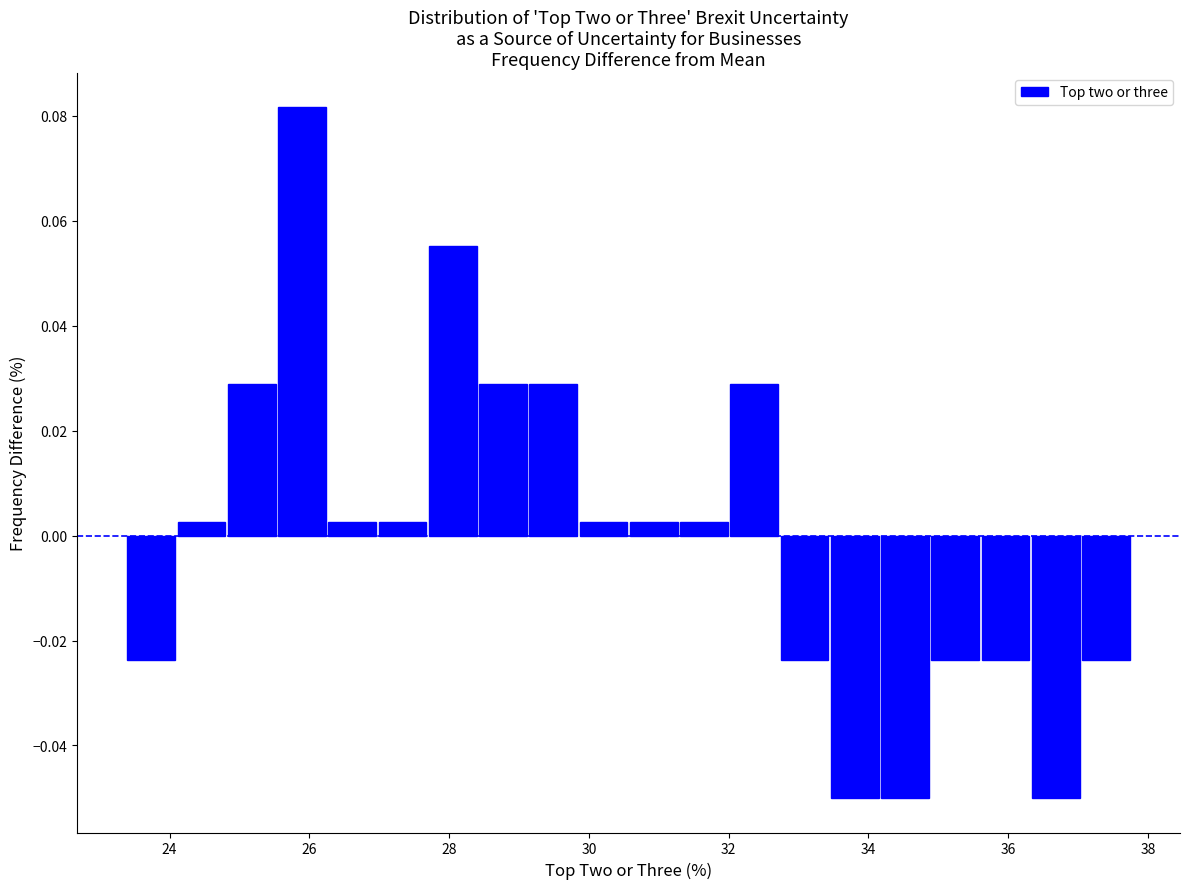

Read against the x-axis, roughly where is the centre of the tallest bar?

25.8